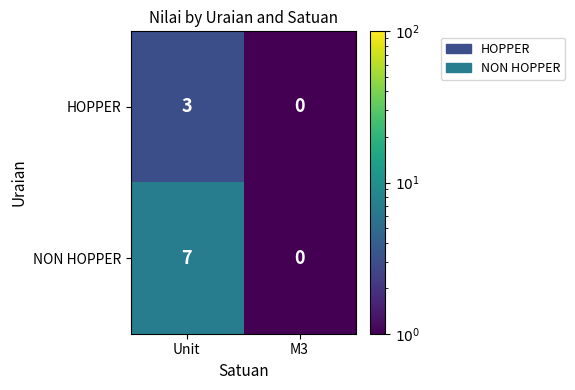

Which series changed the most between Unit and M3?

NON HOPPER